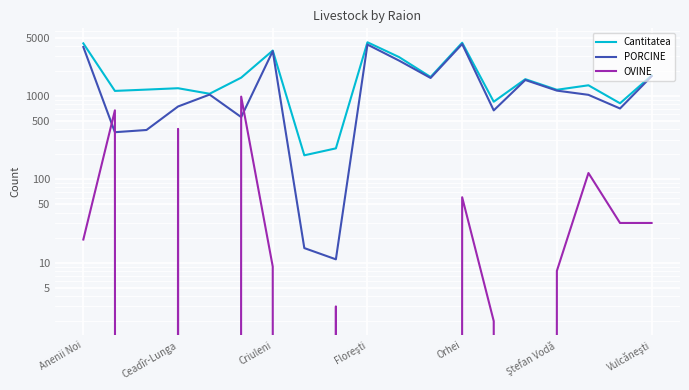

What is the difference between the maximum and minimum values in the PORCINE series?

4170